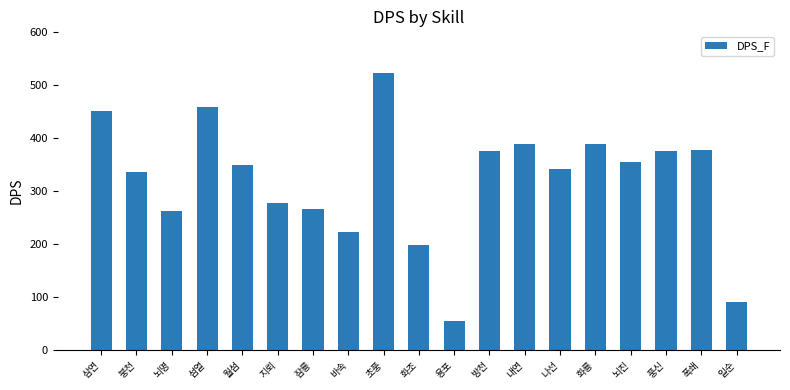

What is the difference between the maximum and minimum values?

466.6